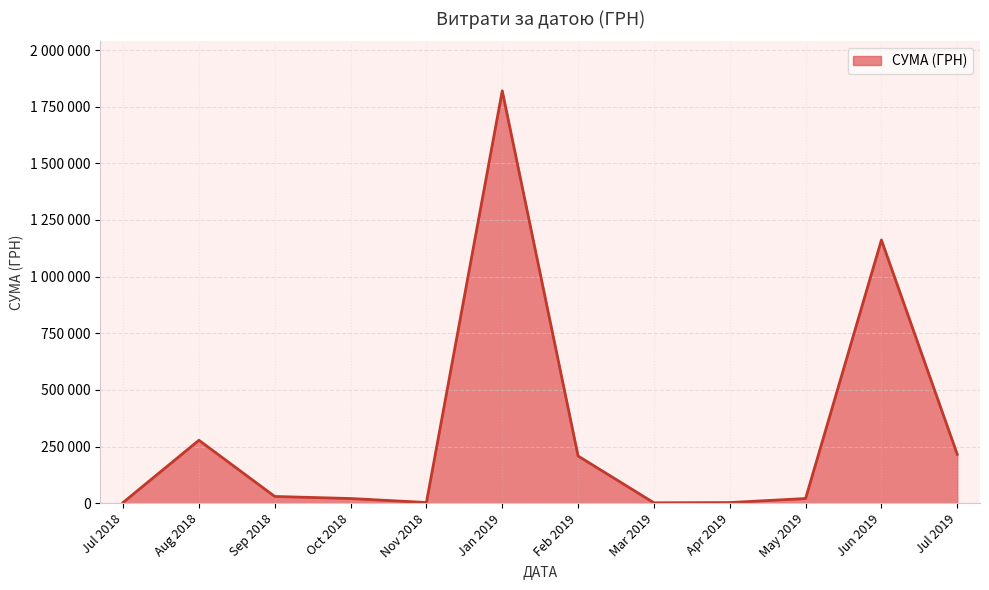

Does the chart have visible grid lines?

Yes